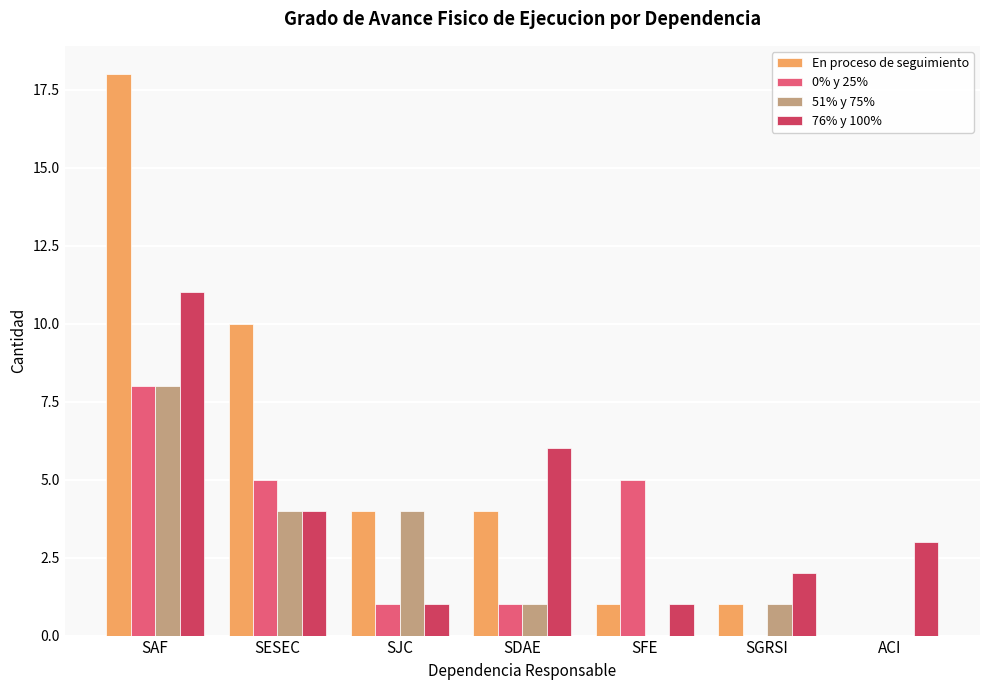

True or false: 51% y 75% has a value of 0 at ACI.

True